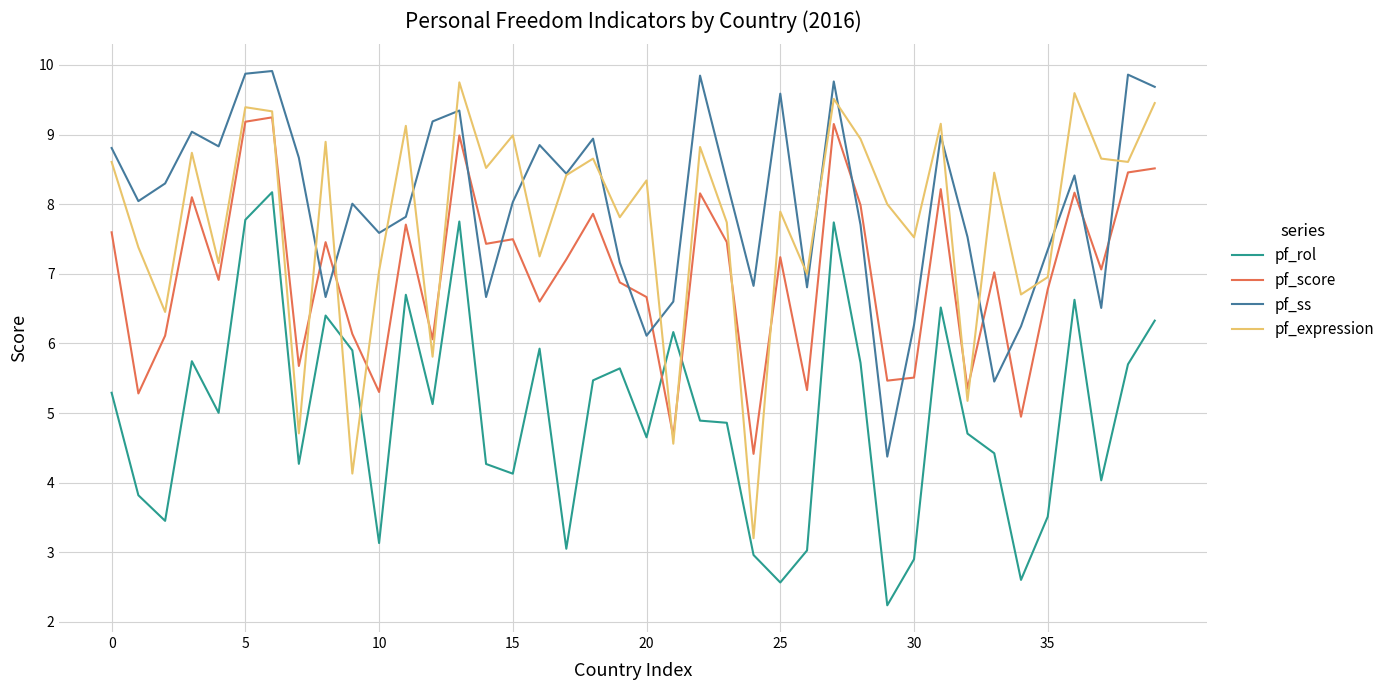

What is the smallest value displayed?

2.2